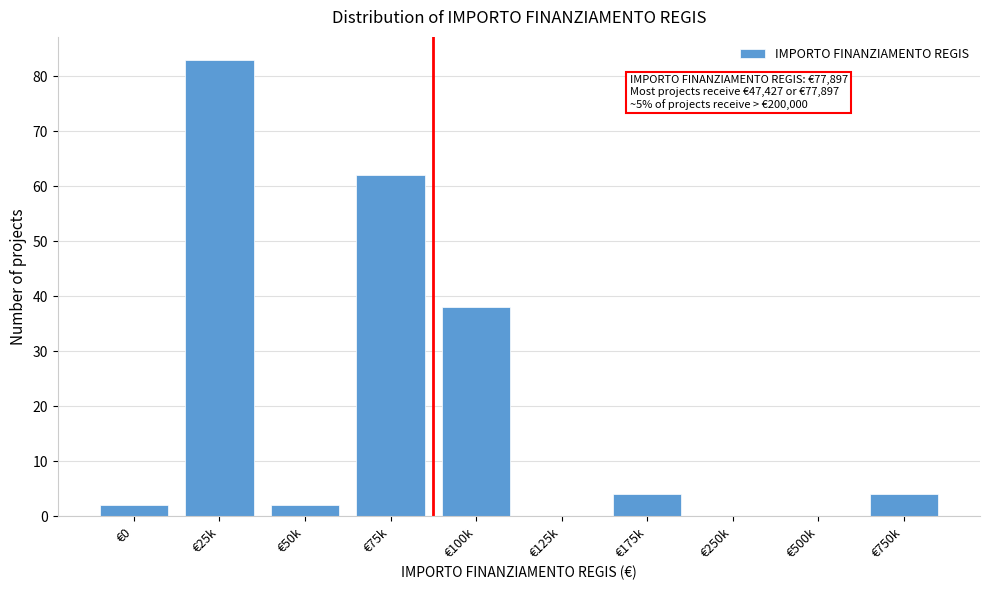

Reading right to left, what are all the values shown in this chart?

€750k=4	€500k=0	€250k=0	€175k=4	€125k=0	€100k=38	€75k=62	€50k=2	€25k=83	€0=2